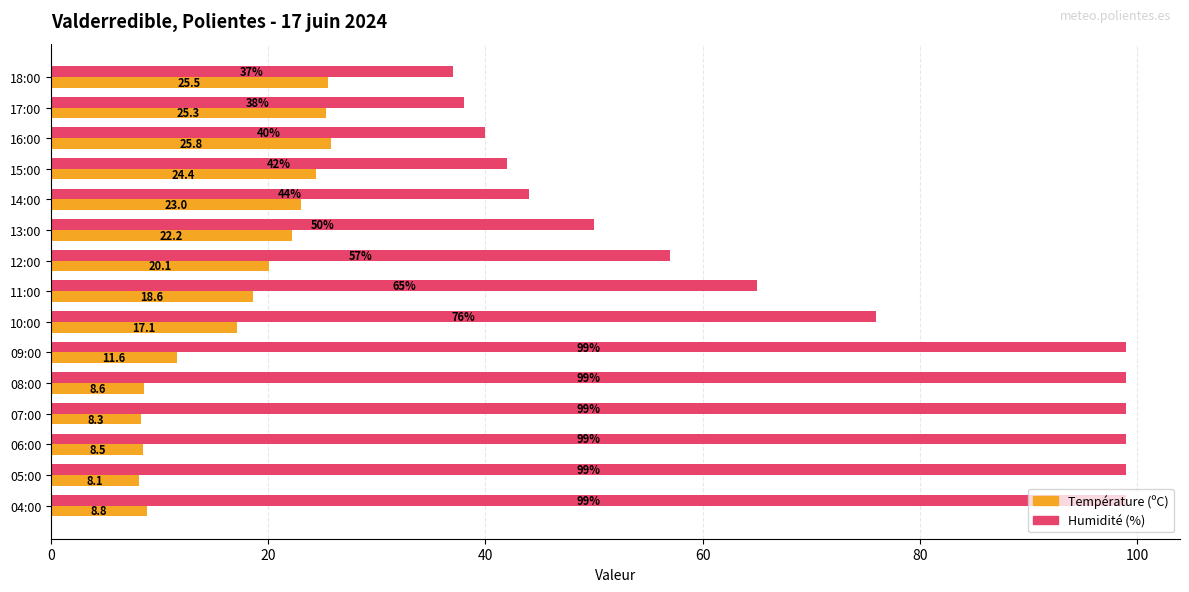

The value of Température (ºC) at 14:00 is 23.0. True or false?

True